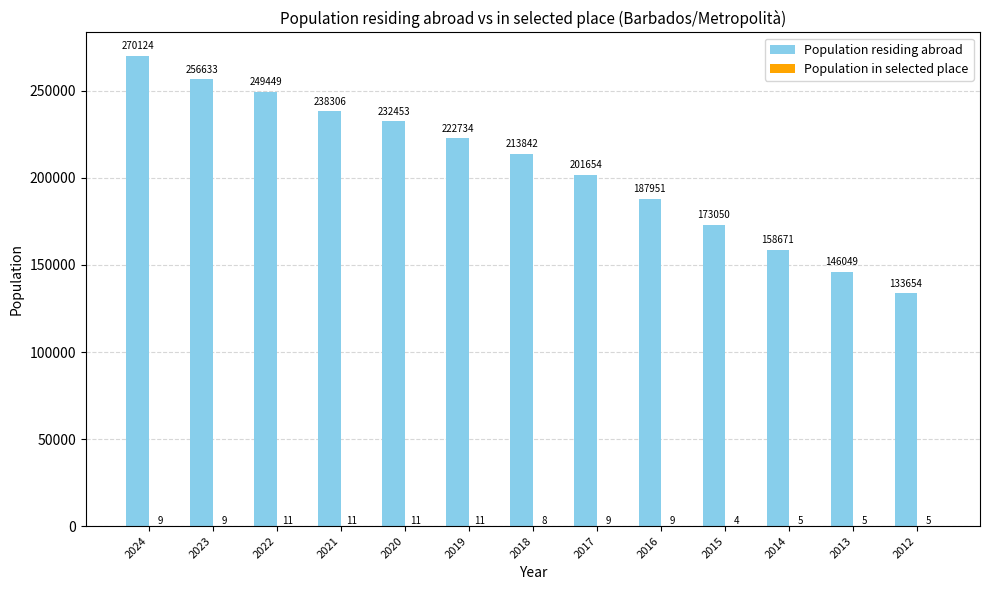

What is the highest value of the Population residing abroad series?

270124